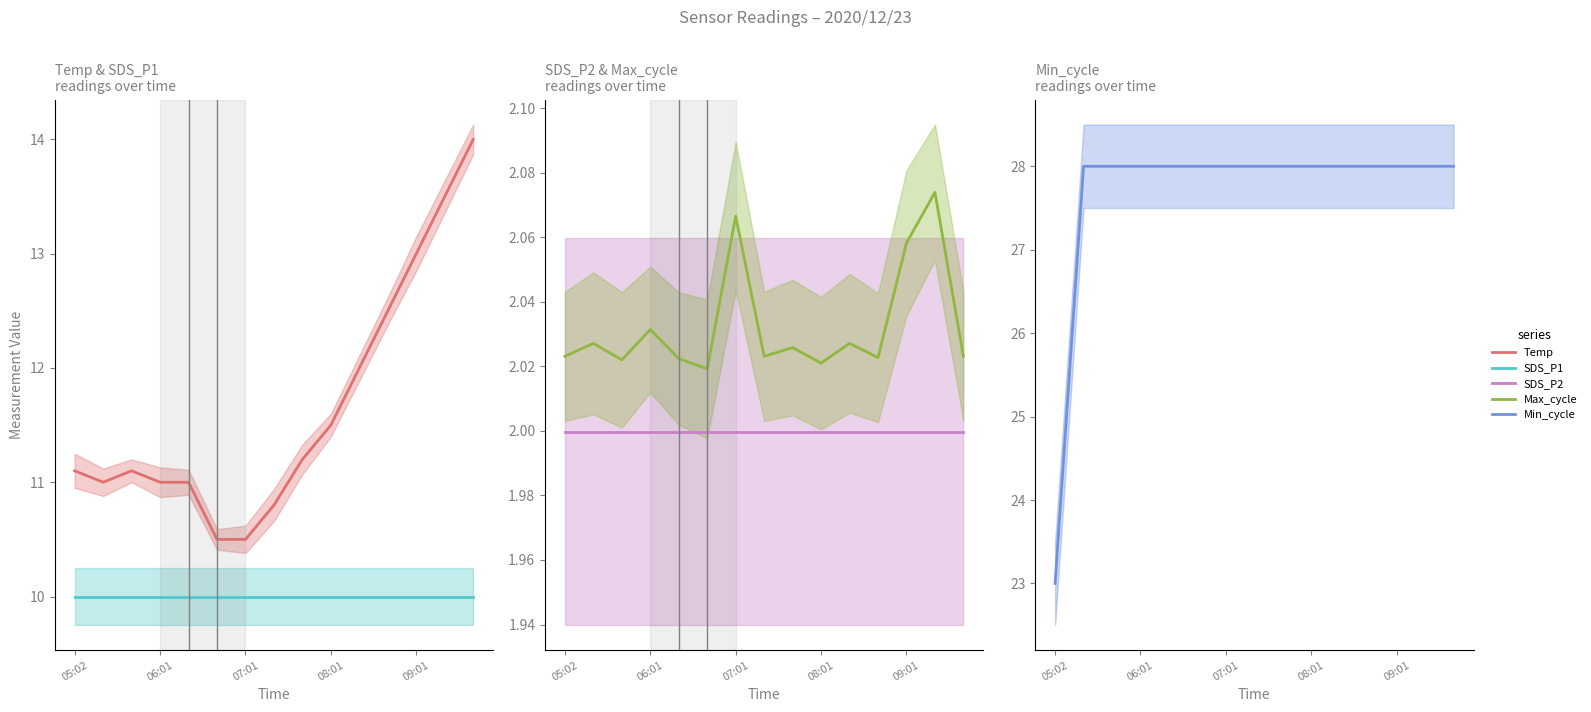

Which series has the largest total across all categories?

Min_cycle